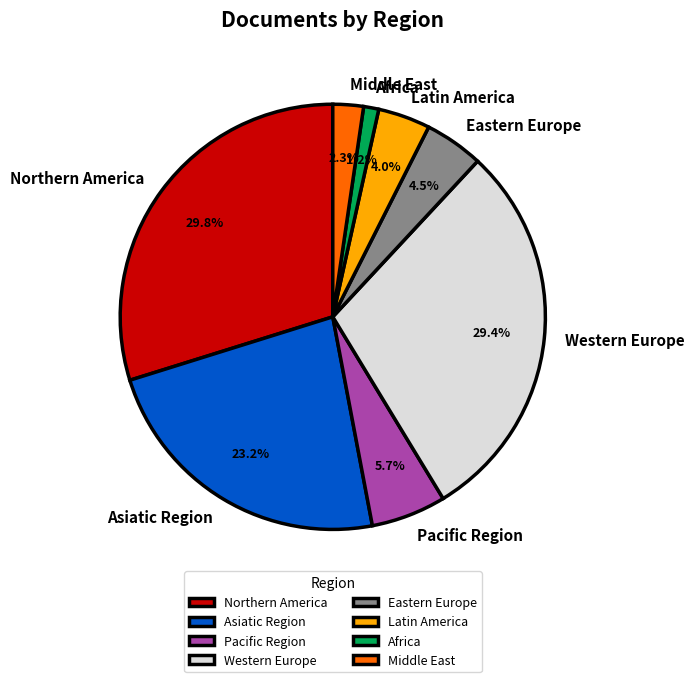

How many segments does this pie chart have?

8